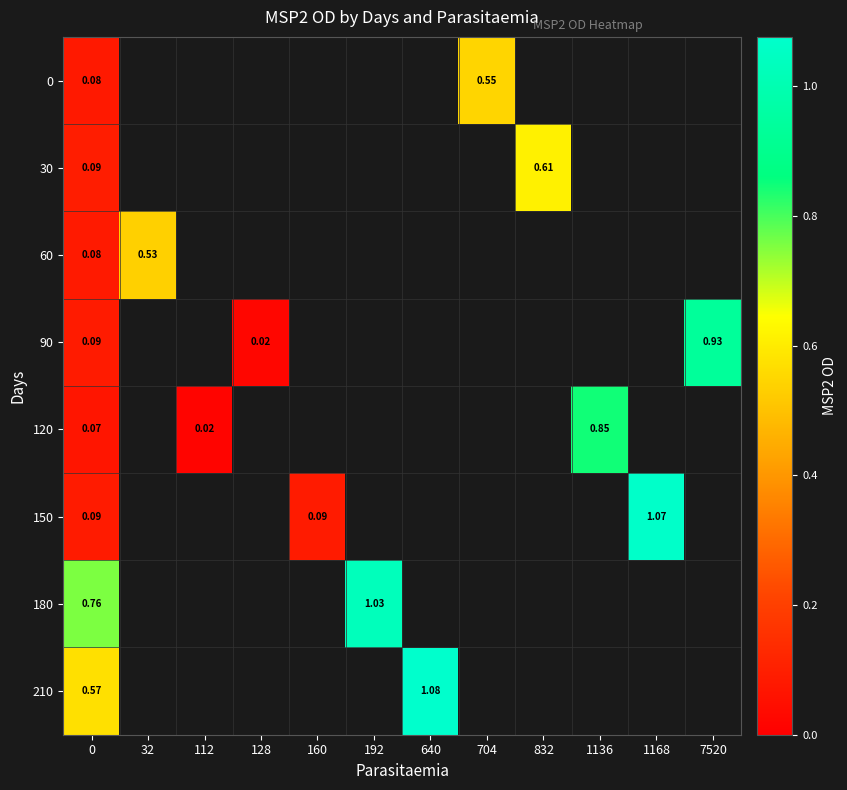

Where is 120 nearest to the value 0?

112